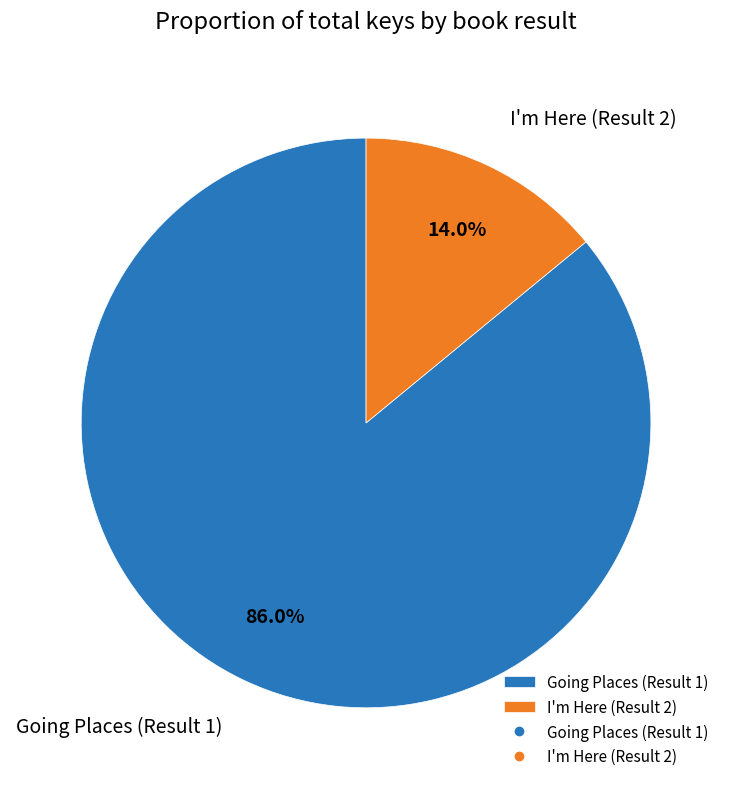

To the nearest percent, what is the combined percentage of Going Places (Result 1) and I'm Here (Result 2)?

100%